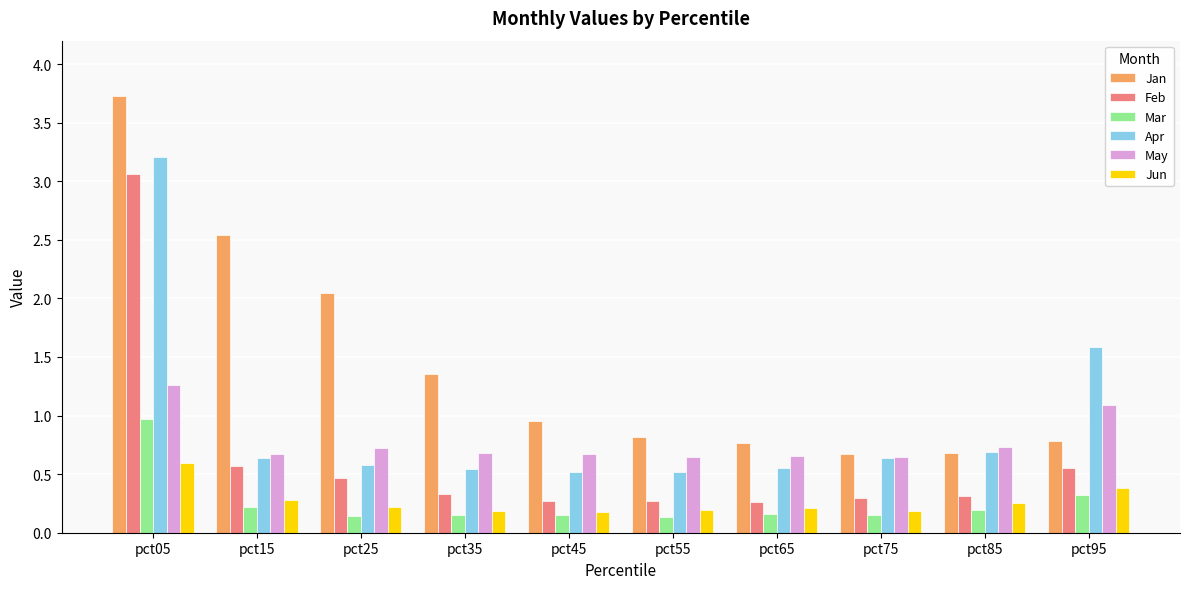

Which series has the widest spread of values?

Jan